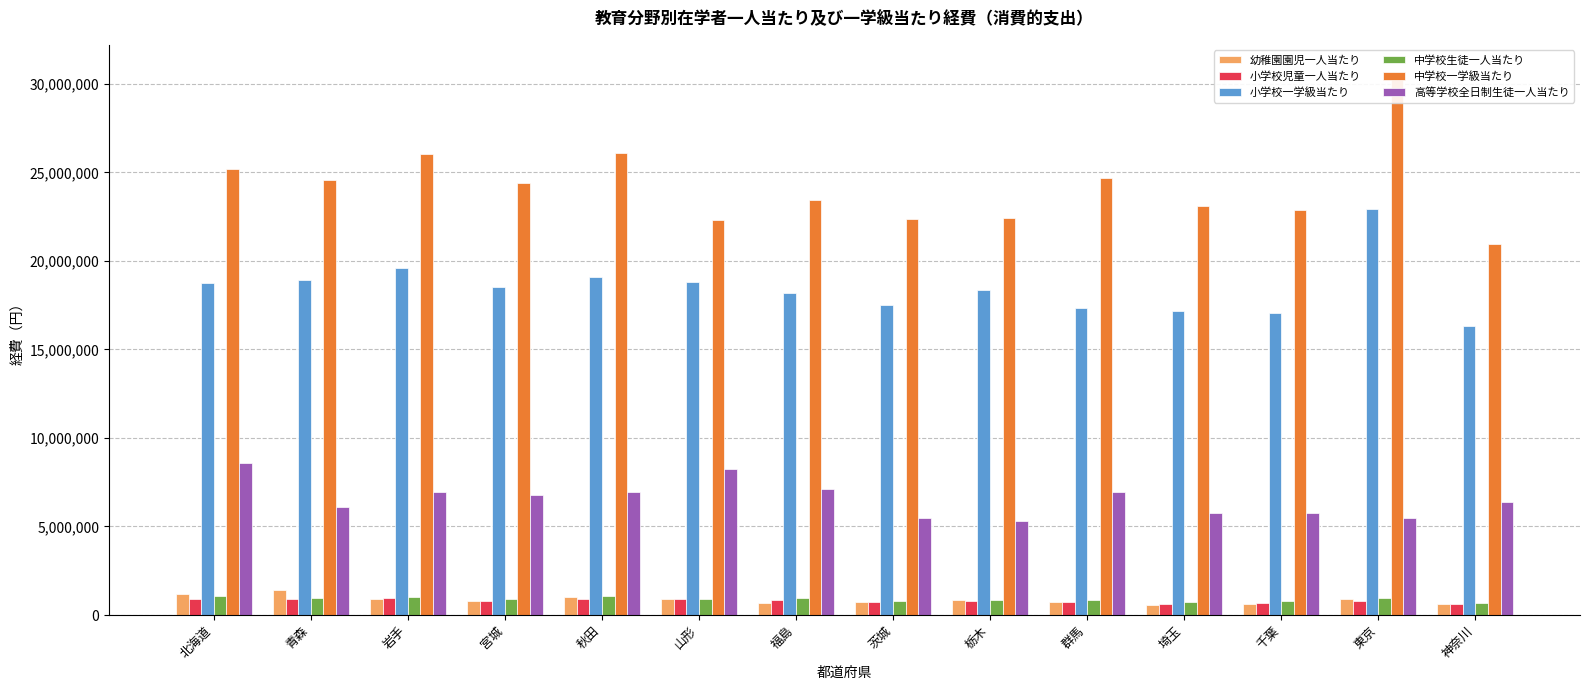

How many groups of bars are there?

14